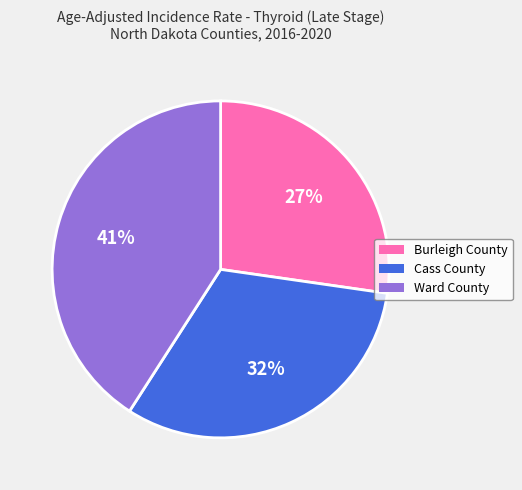

Which category has the biggest portion of the pie?

Ward County